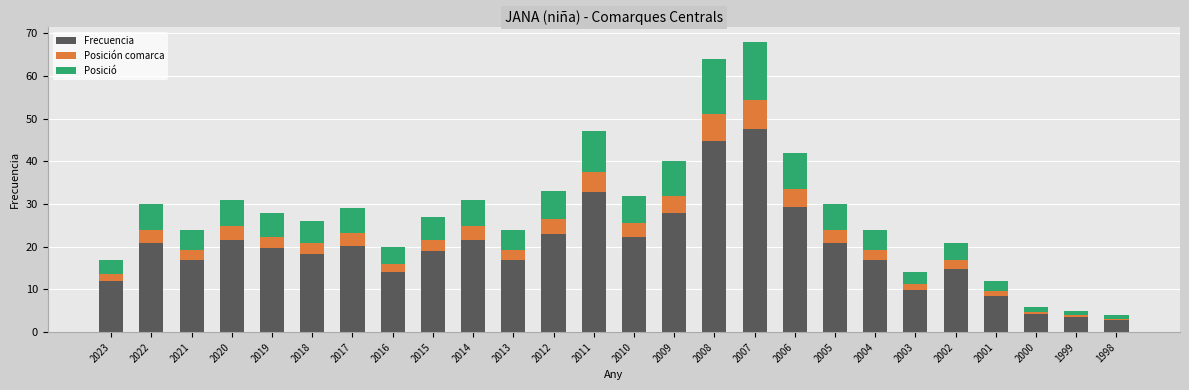

Rank the categories by value from lowest to highest.

1998, 1999, 2000, 2001, 2003, 2023, 2016, 2002, 2021, 2013, 2004, 2018, 2015, 2019, 2017, 2022, 2005, 2020, 2014, 2010, 2012, 2009, 2006, 2011, 2008, 2007